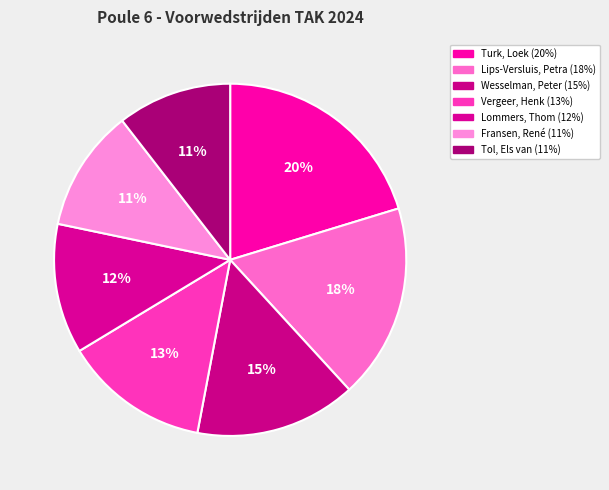

Is it true that Lips-Versluis, Petra is 4% of the pie?

False